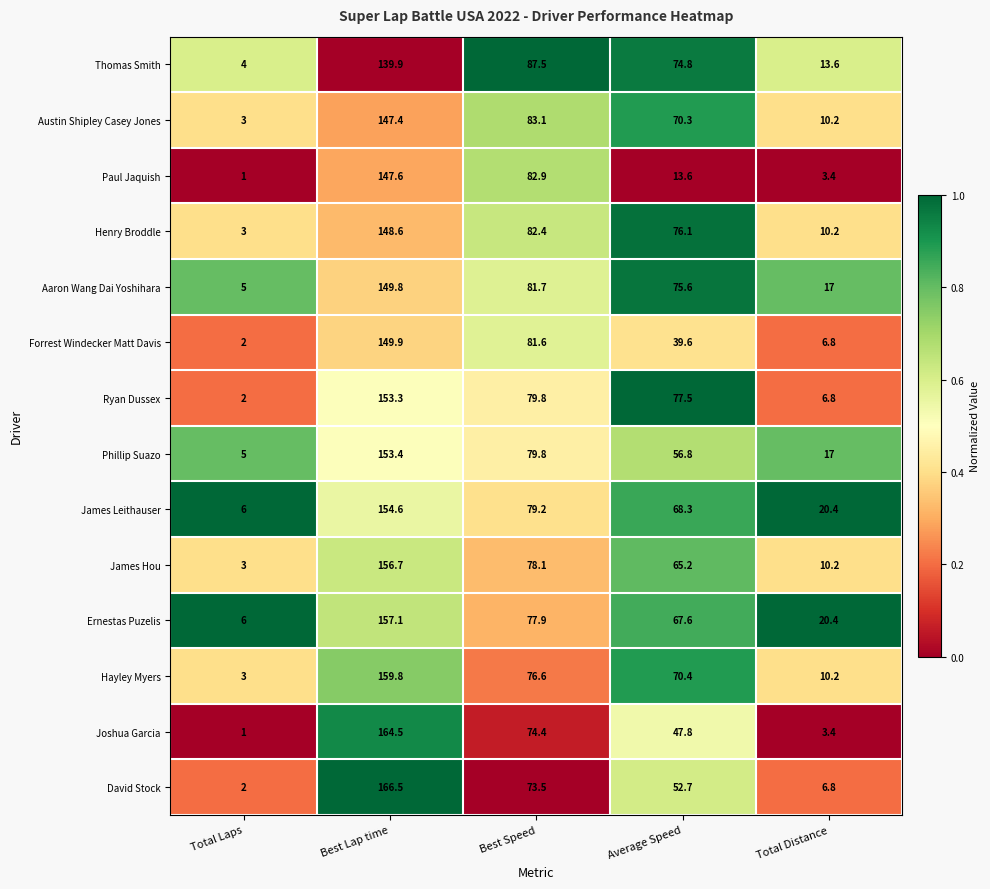

Count the number of categories in the chart.

5